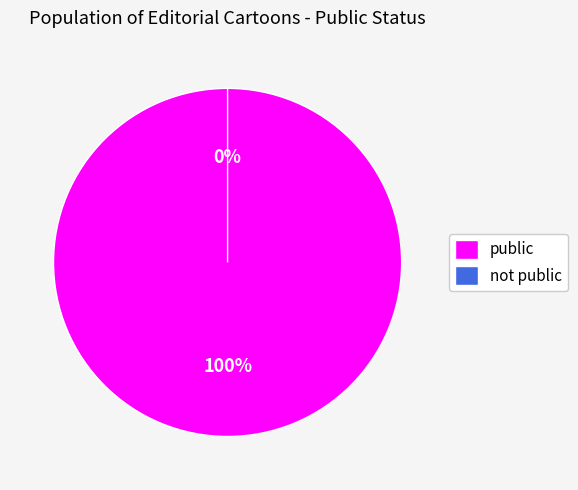

Combined, what portion of the pie is not public and public?

100.0%